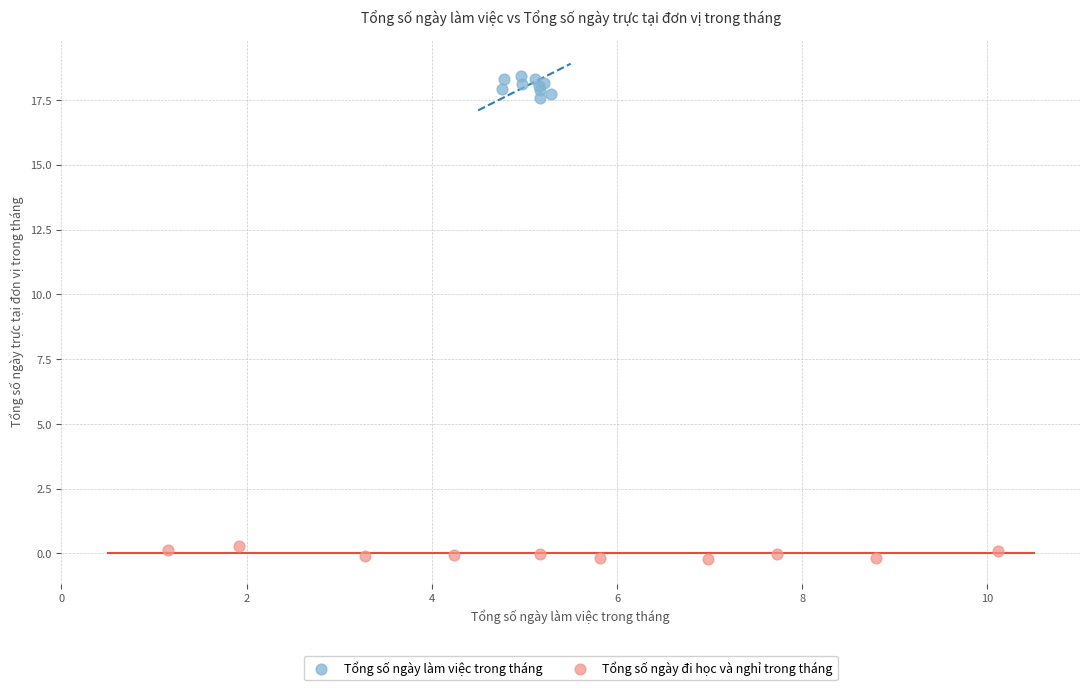

Which series contains the lowest Y value?

Tổng số ngày đi học và nghỉ trong tháng